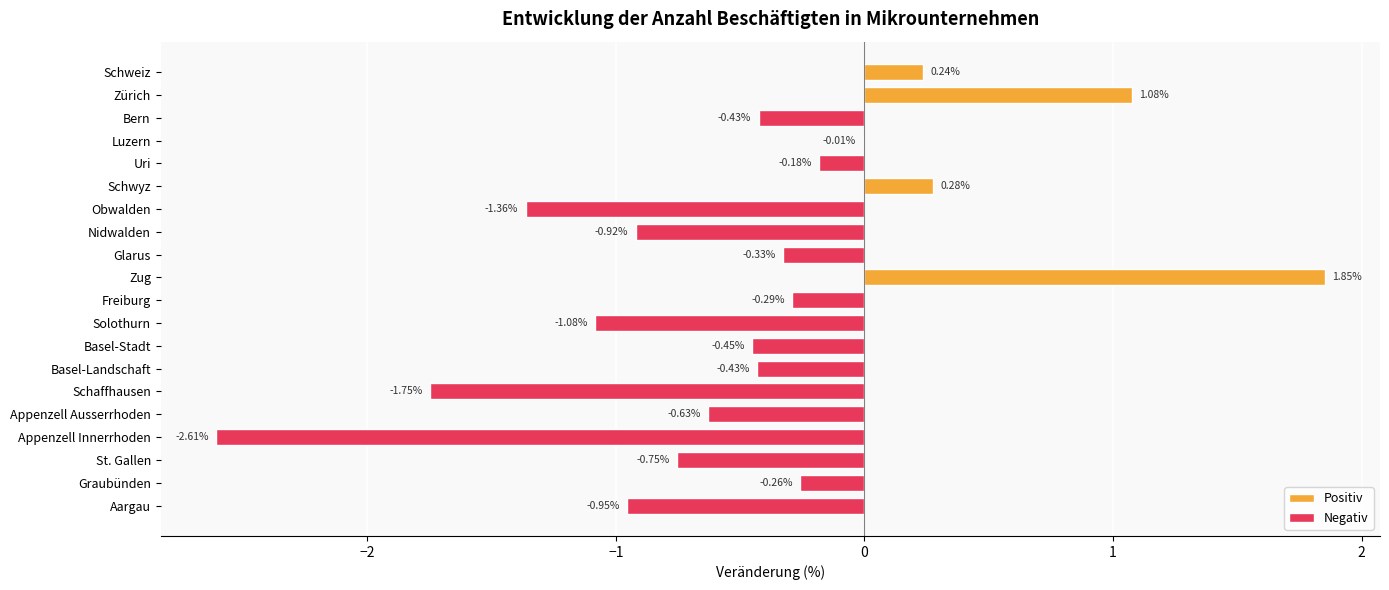

Which category has the highest value across all series?

Zug